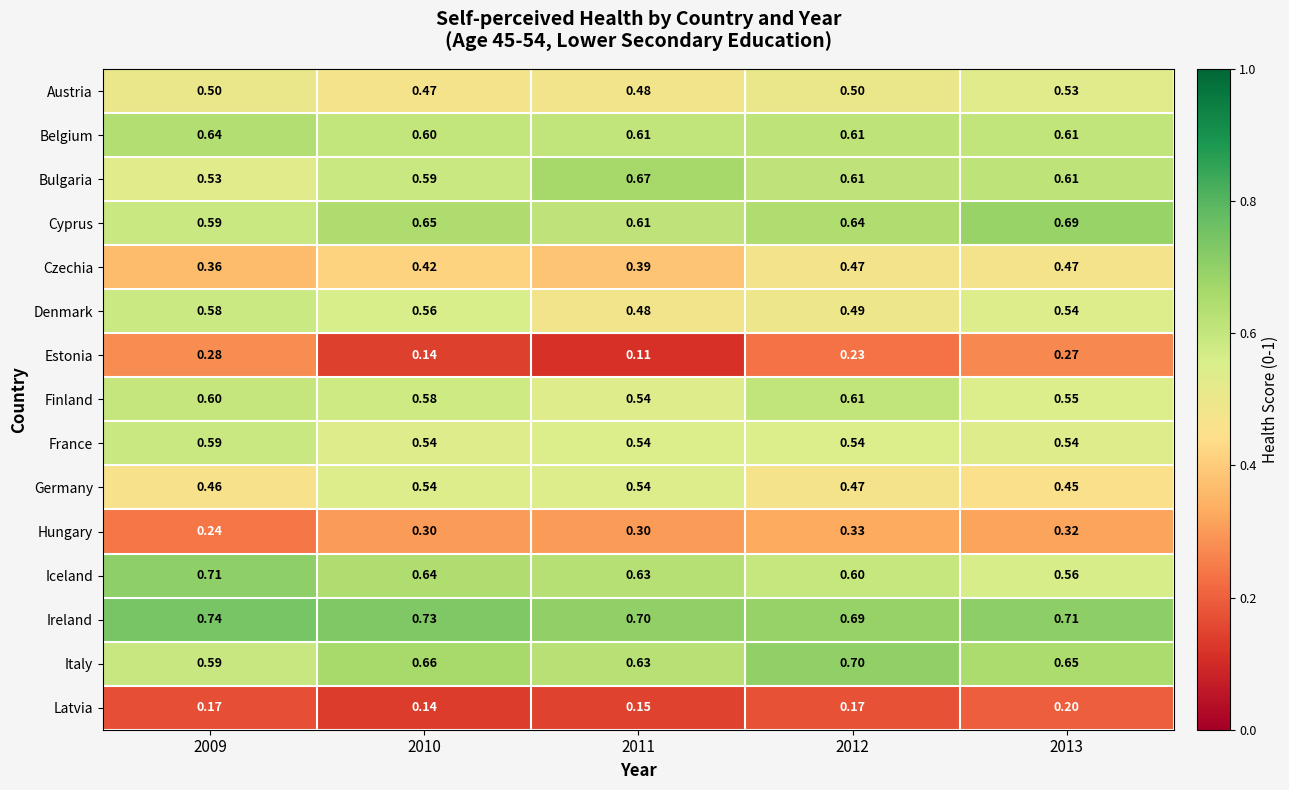

Which series has the largest total across all categories?

Ireland